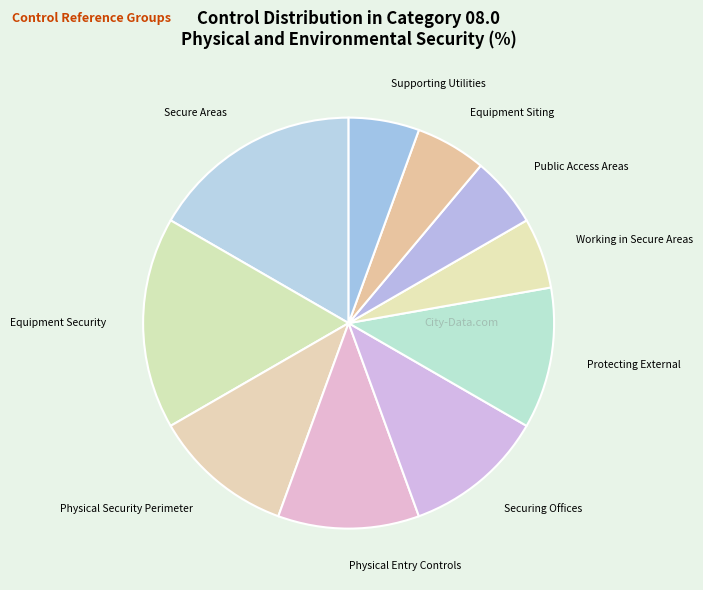

The Physical Entry Controls slice represents 11% of the pie. True or false?

True